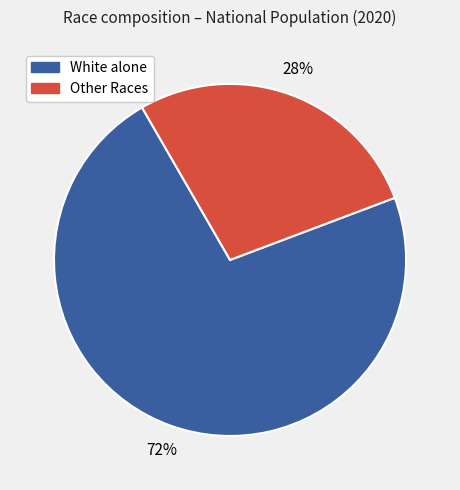

Is there any slice that represents more than half of the pie?

Yes